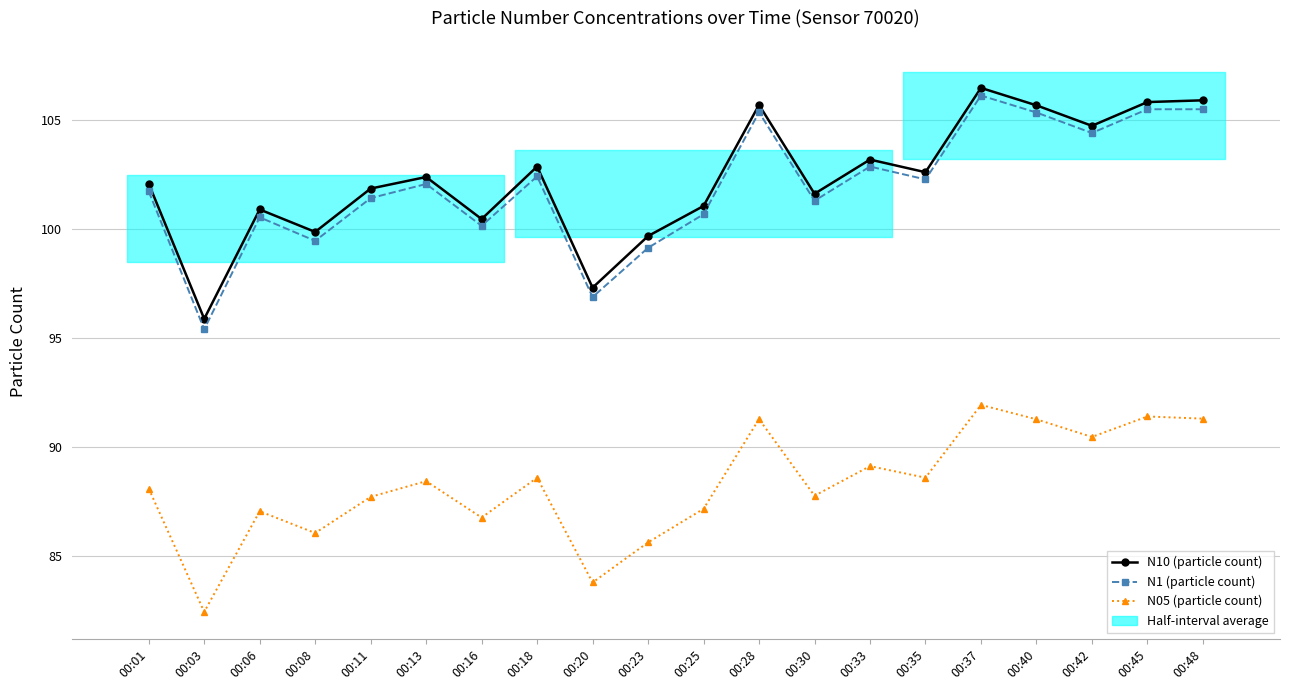

At which category does the chart reach its peak across all series?

00:37